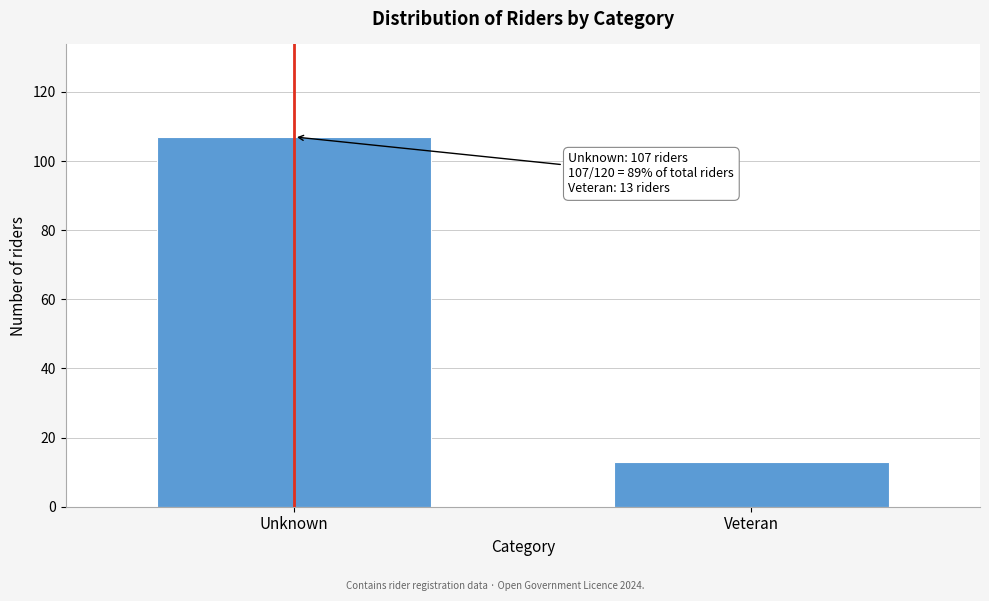

Reading left to right, extract all data points from this chart.

Unknown=107	Veteran=13